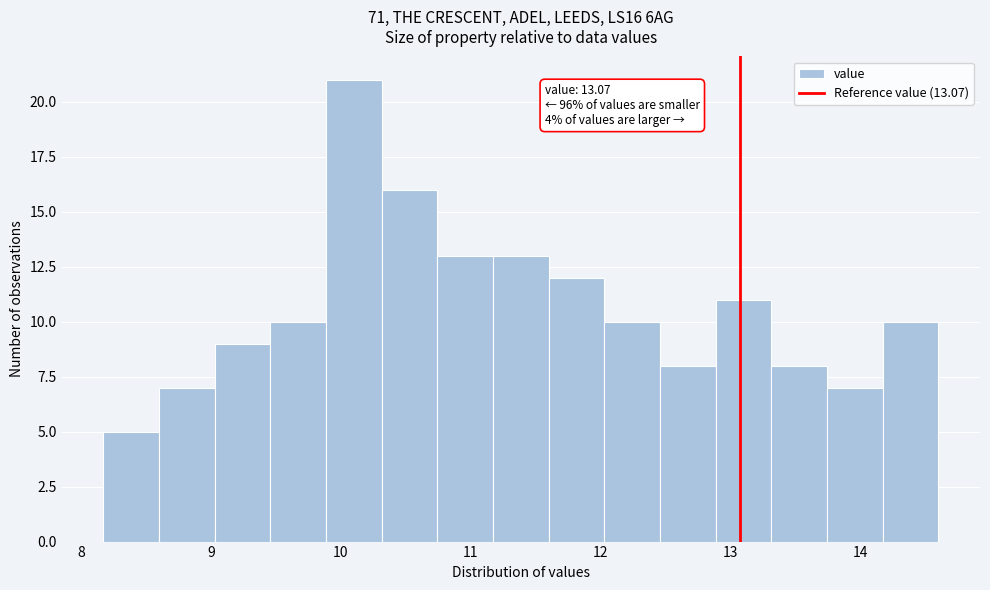

Over which range of the x-axis is the bar tallest?

9.9 to 10.3